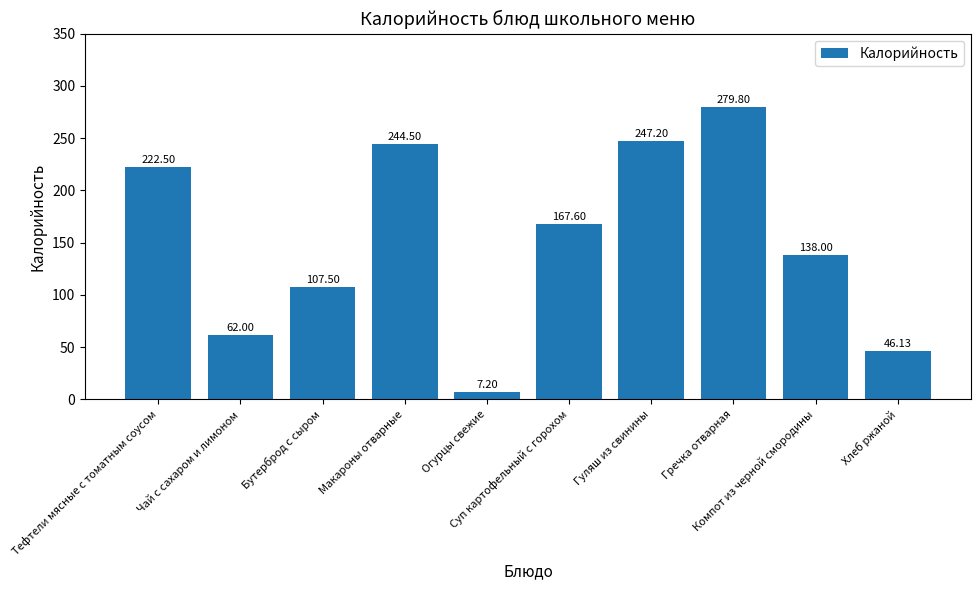

The chart shows a value of 431.7 at Макароны отварные. True or false?

False